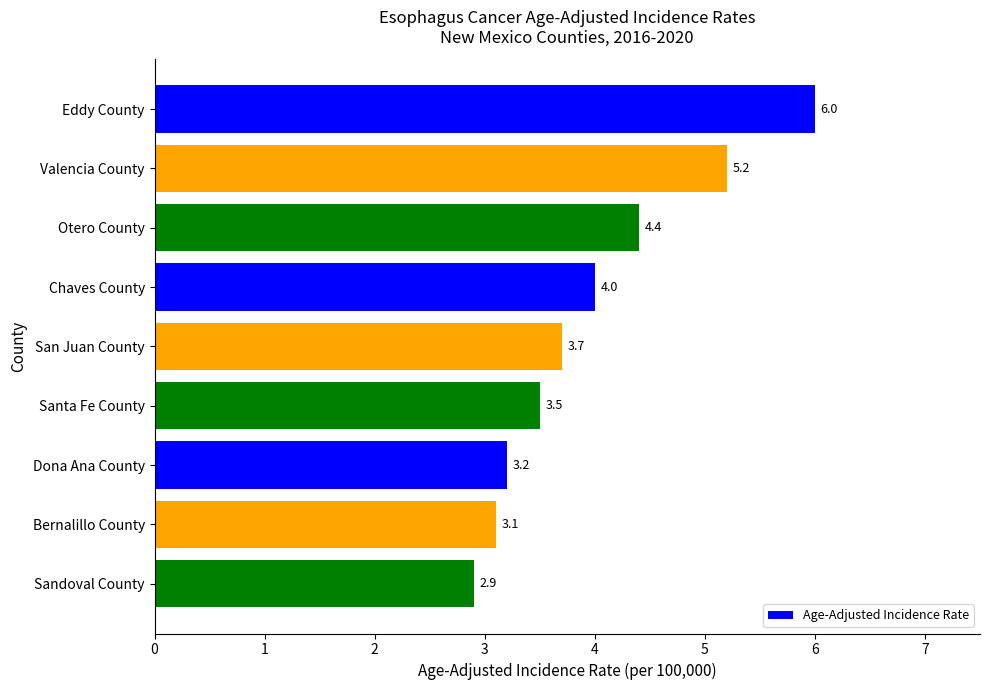

How many bars are there in total?

9